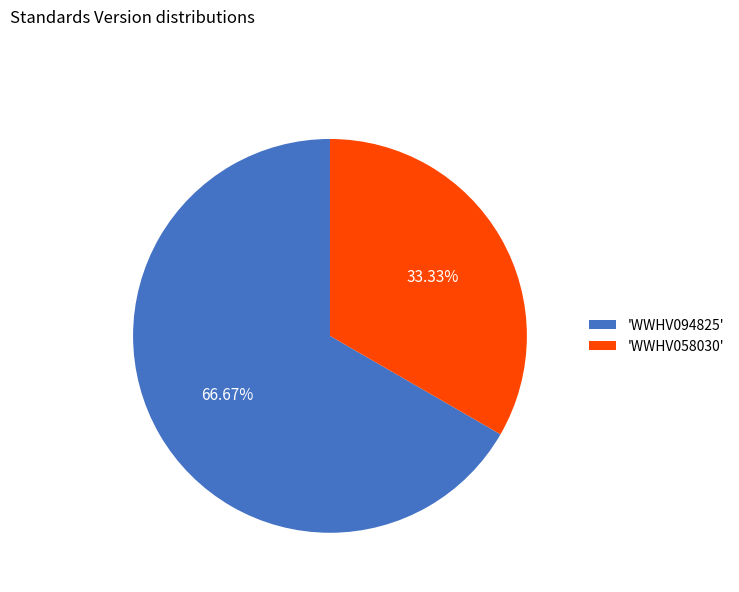

Is there a majority slice in this chart?

Yes